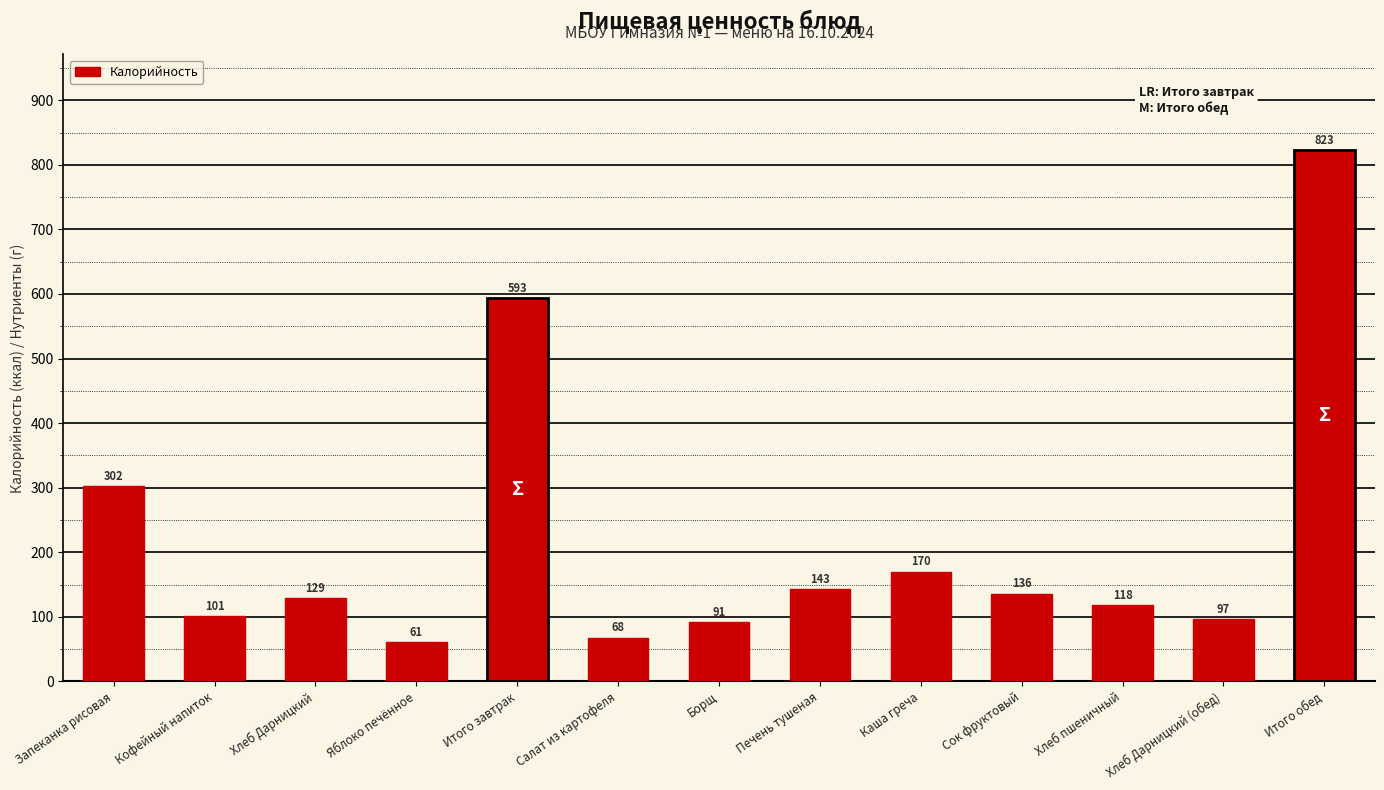

How many bars are there in total?

13